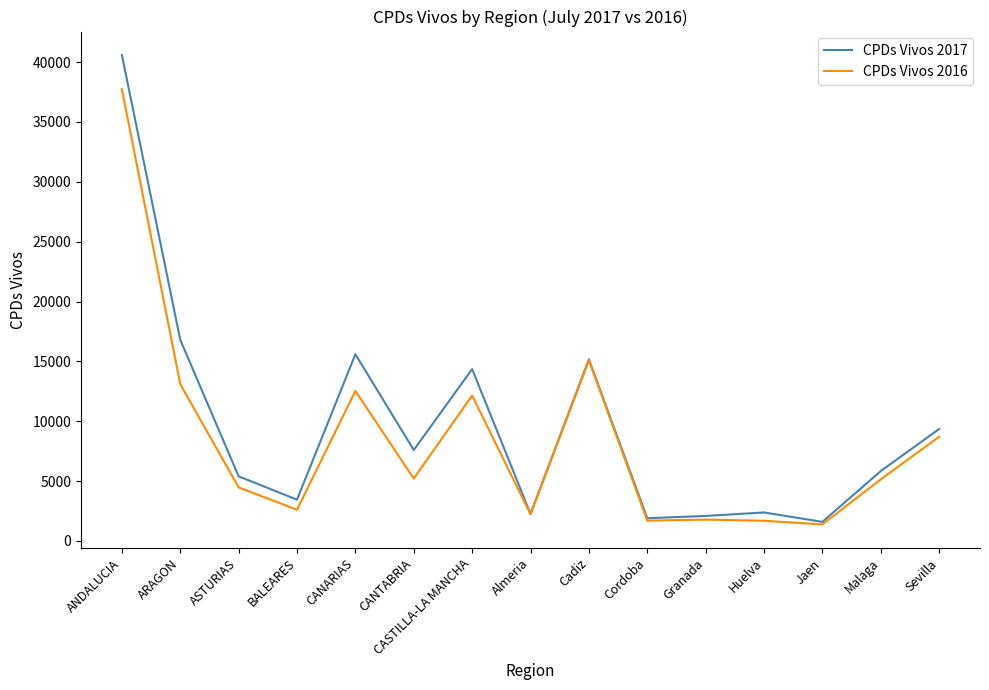

Which category has the highest value across all series?

ANDALUCIA